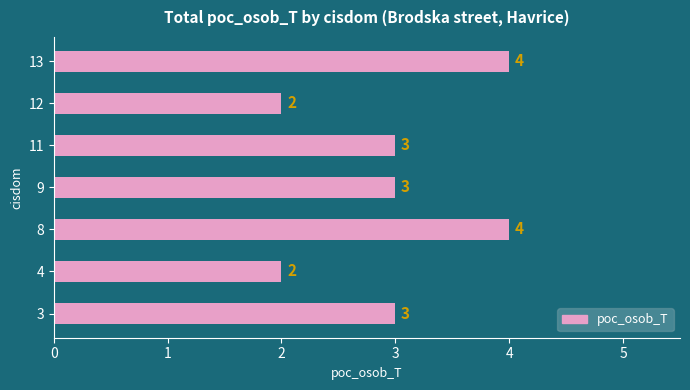

What is the ratio of the value at 13 to the value at 4?

2.0